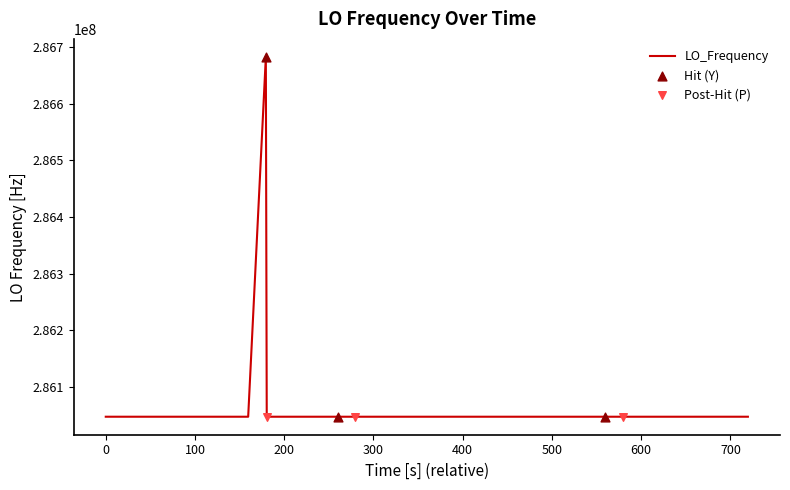

What is the greatest value displayed?

286682706.6